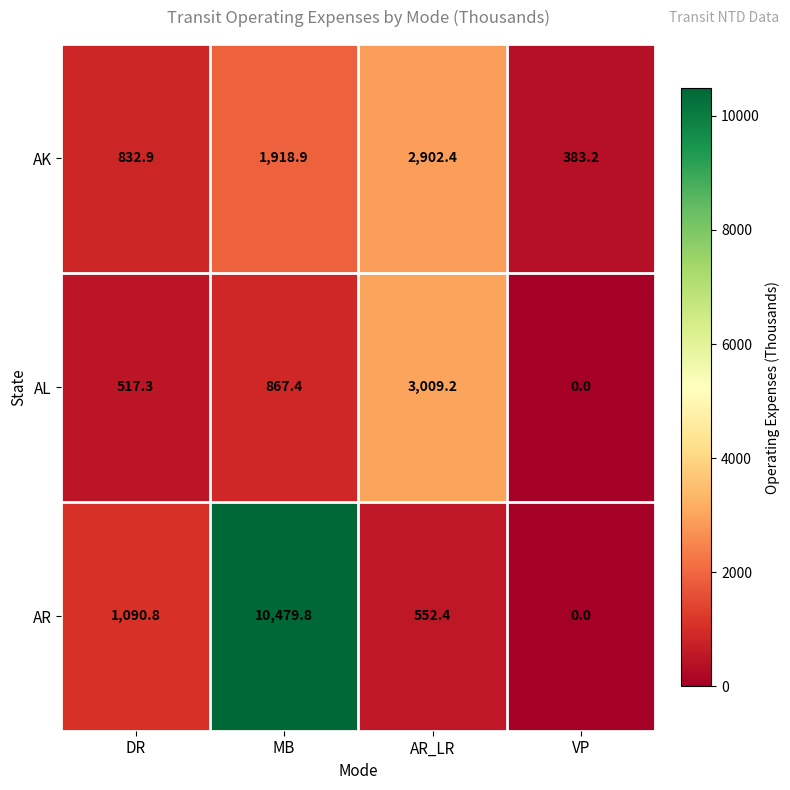

At MB, list the series in order from smallest to largest.

AL, AK, AR